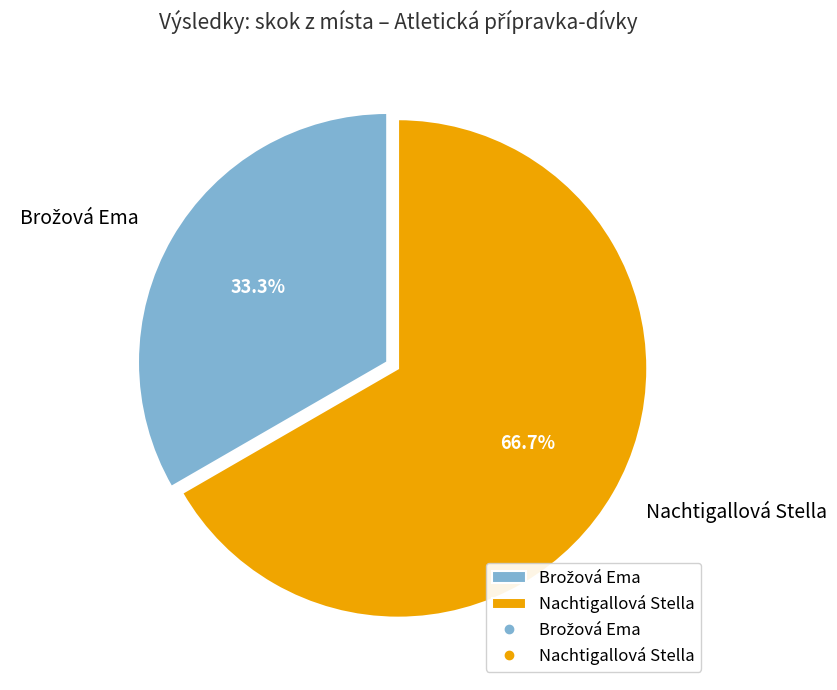

Does Nachtigallová Stella account for over 50% of the chart?

Yes